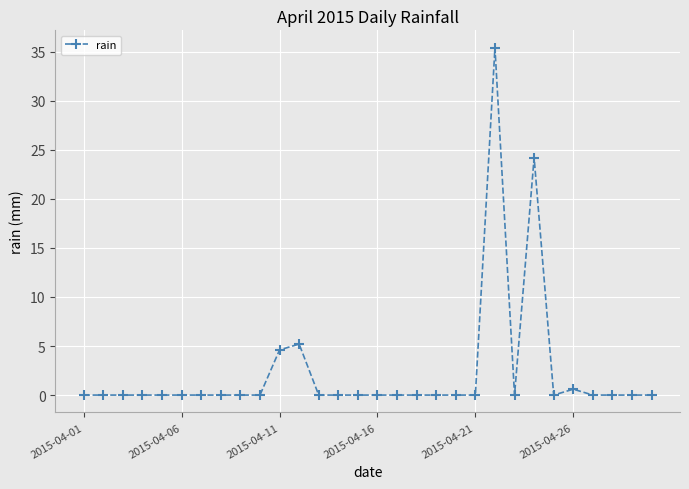

True or false: the data has more than 0 interior local peaks.

True